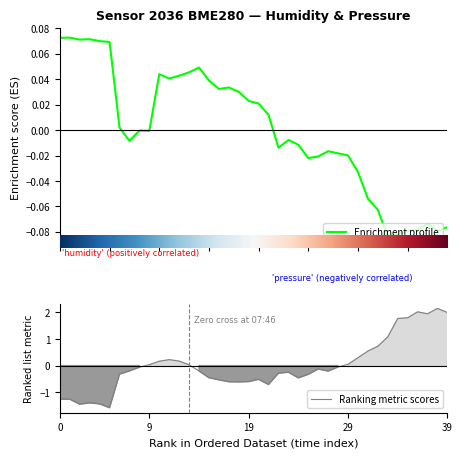

What is the total value across all series at 06:02?

-0.3